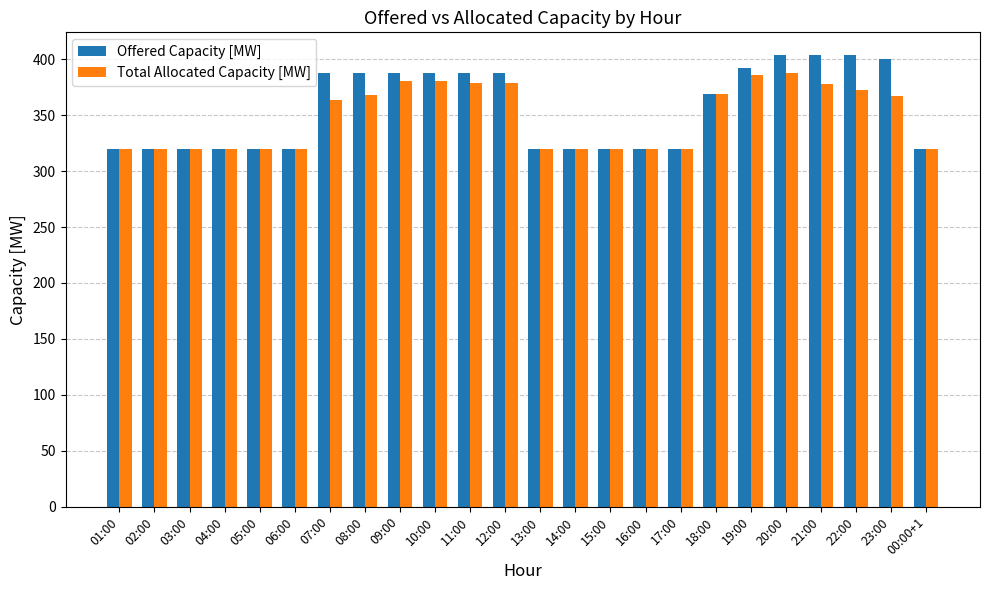

Which series has the largest range (max minus min)?

Offered Capacity [MW]